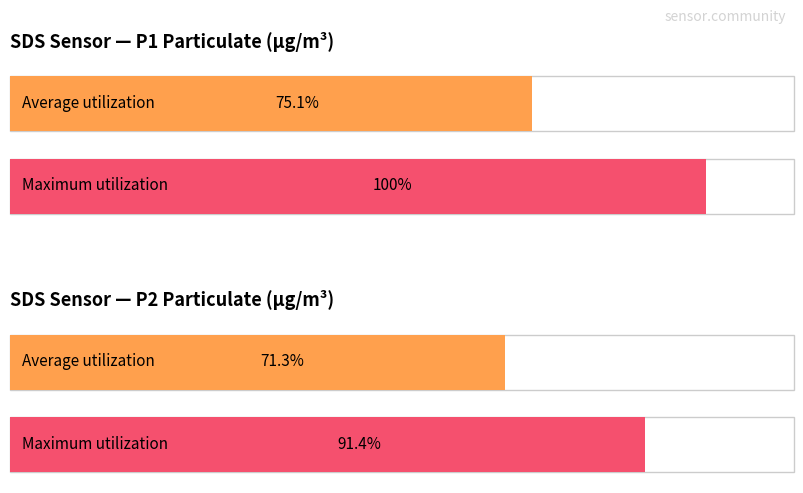

How many bars are there in each group?

2